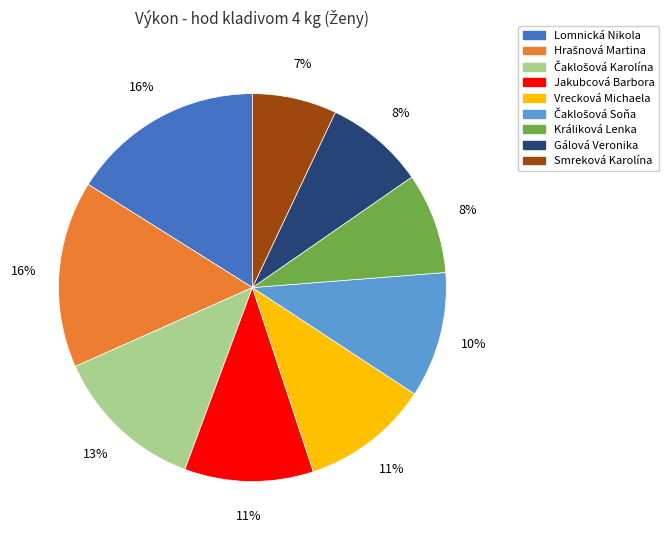

What percentage is the Jakubcová Barbora slice, to the nearest percent?

11%